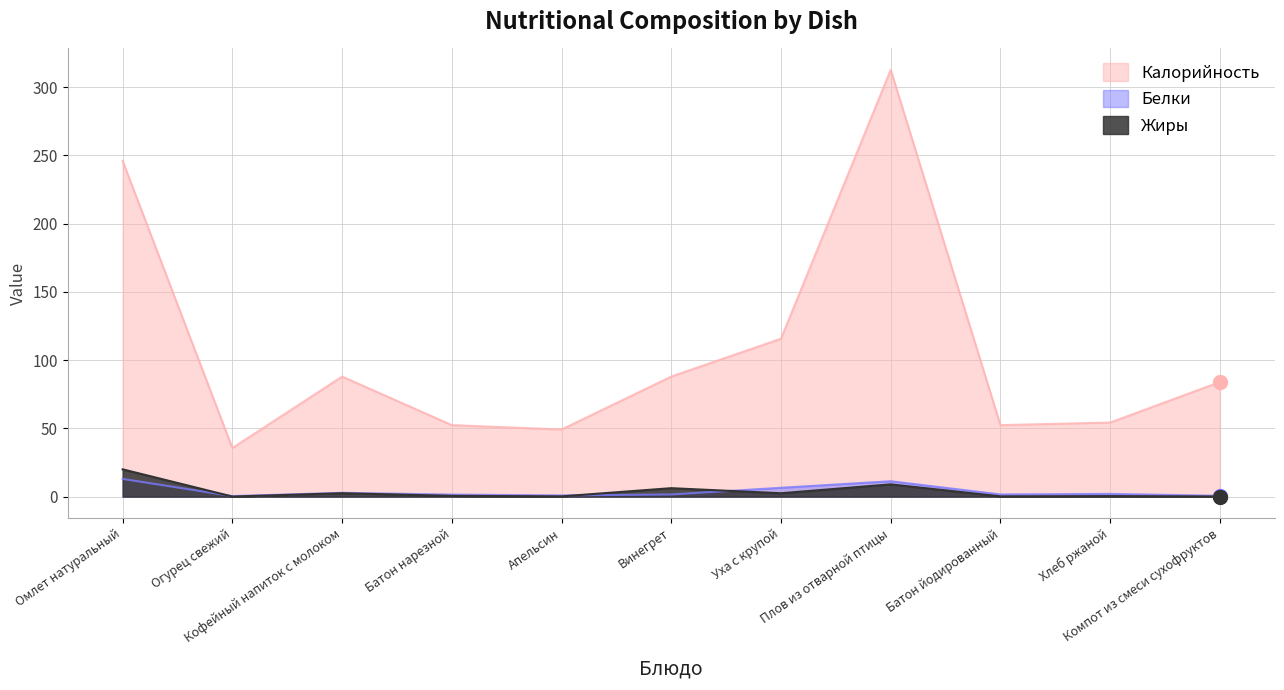

True or false: Калорийность and Жиры intersect in this chart.

False